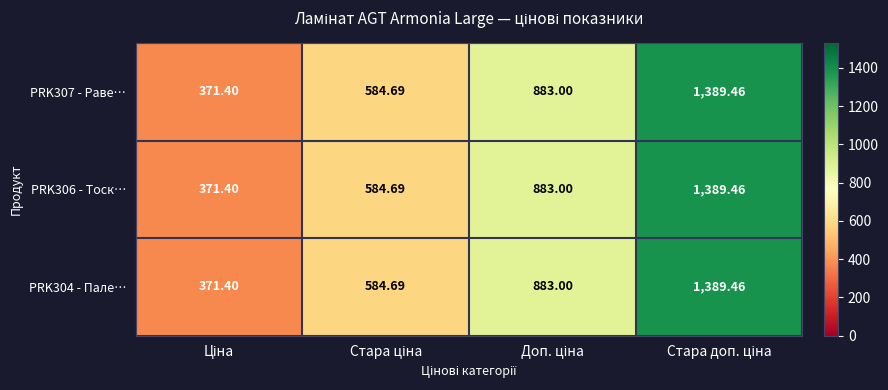

How many categories are shown in the chart?

4